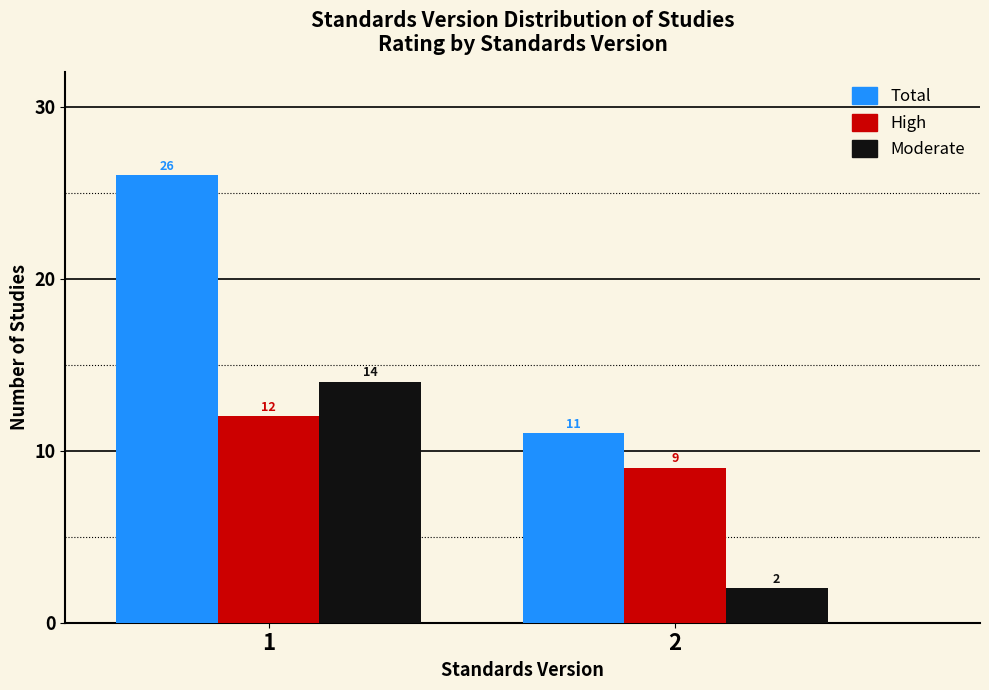

Reading left to right, what are all the values shown in this chart?

Total: 1=26	2=11
High: 1=12	2=9
Moderate: 1=14	2=2